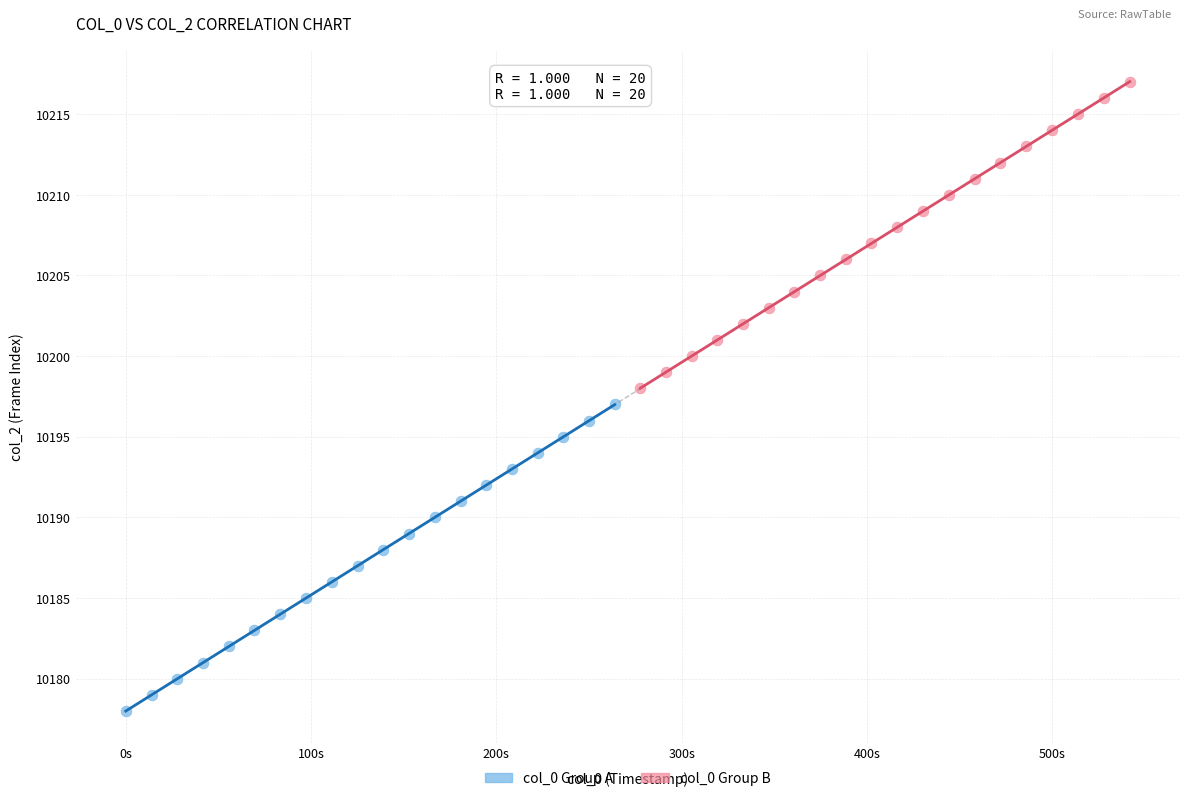

Which series contains the lowest Y value?

col_0 Group A